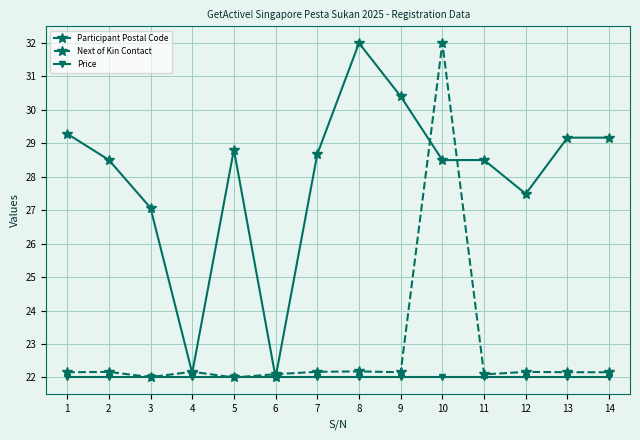

Is it true that Next of Kin Contact equals 22.2 at 7?

True